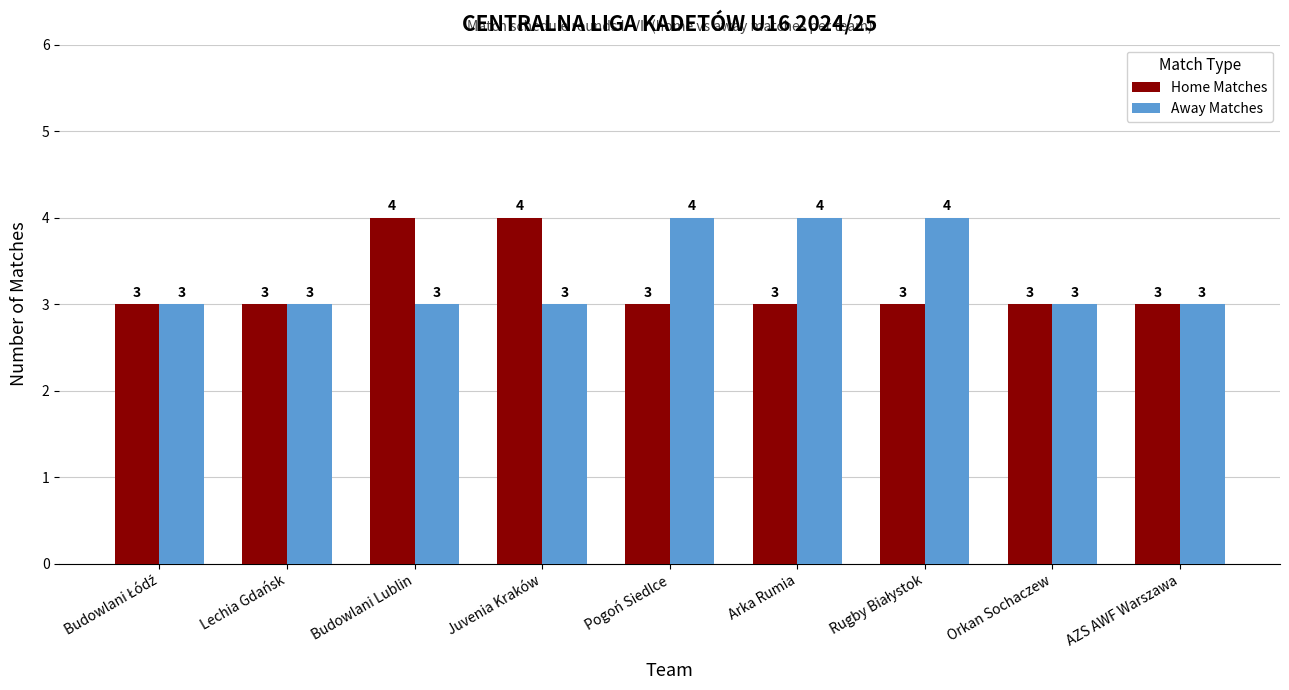

What is the spread (max minus min) of values at Budowlani Lublin?

1